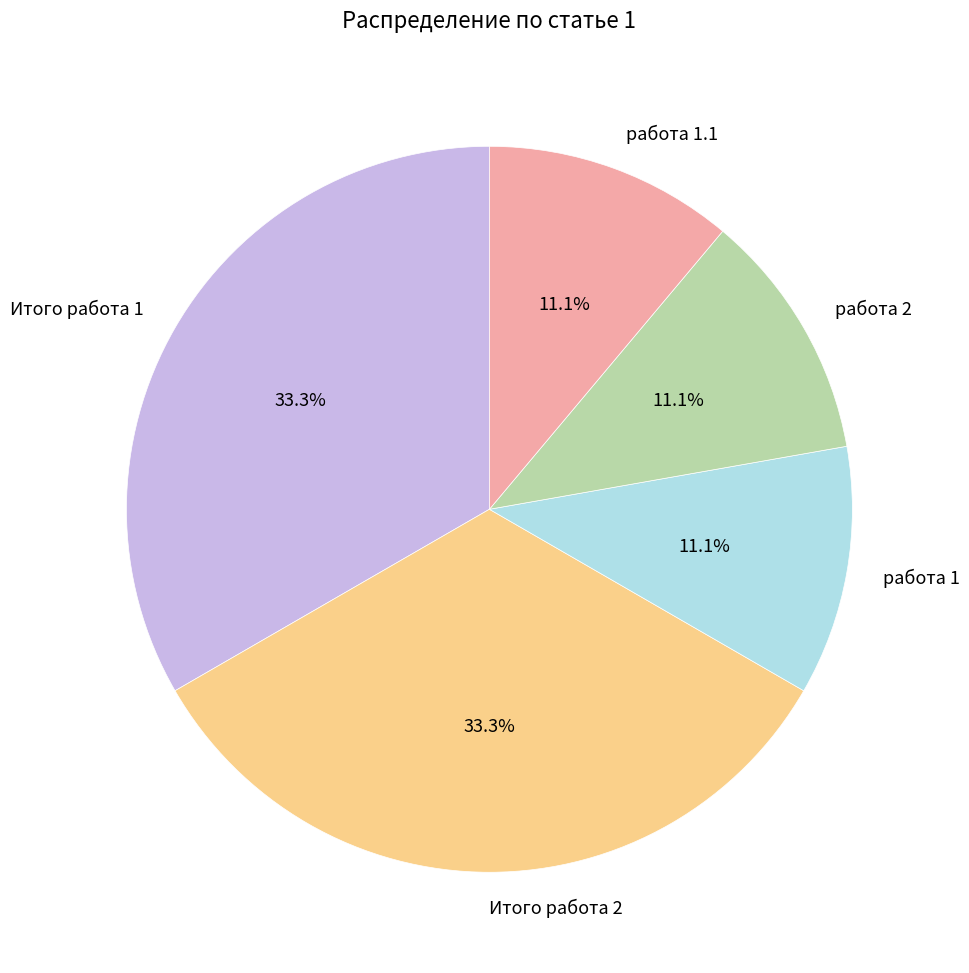

Approximately how many times larger is the value at Итого работа 1 compared to работа 1?

3.0